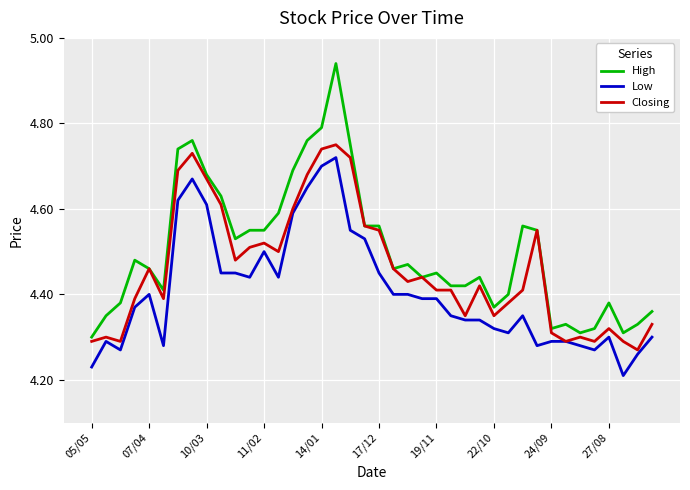

Rank the series by their average value, from lowest to highest.

Low, Closing, High